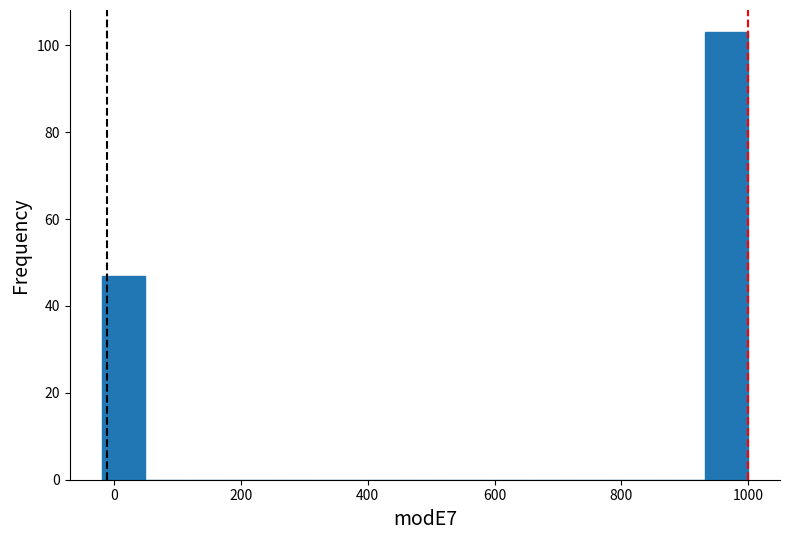

Read against the x-axis, roughly where is the centre of the tallest bar?

960